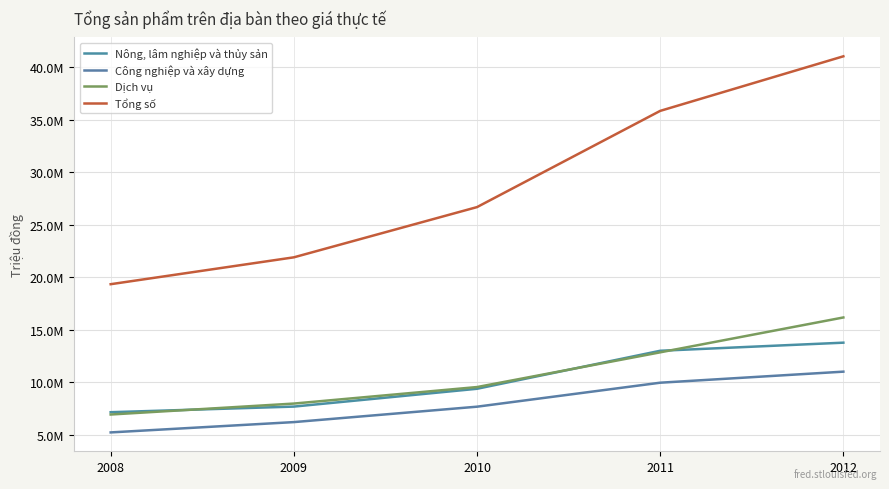

What is the difference between the maximum and second lowest values in the Dịch vụ series?

8190900